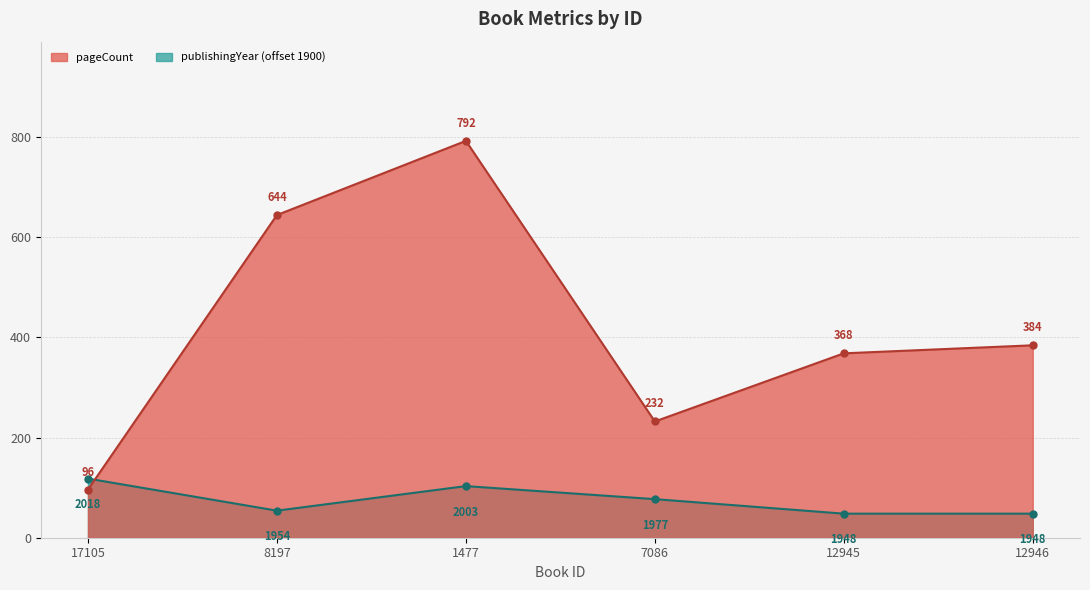

How many distinct data groups are displayed?

2